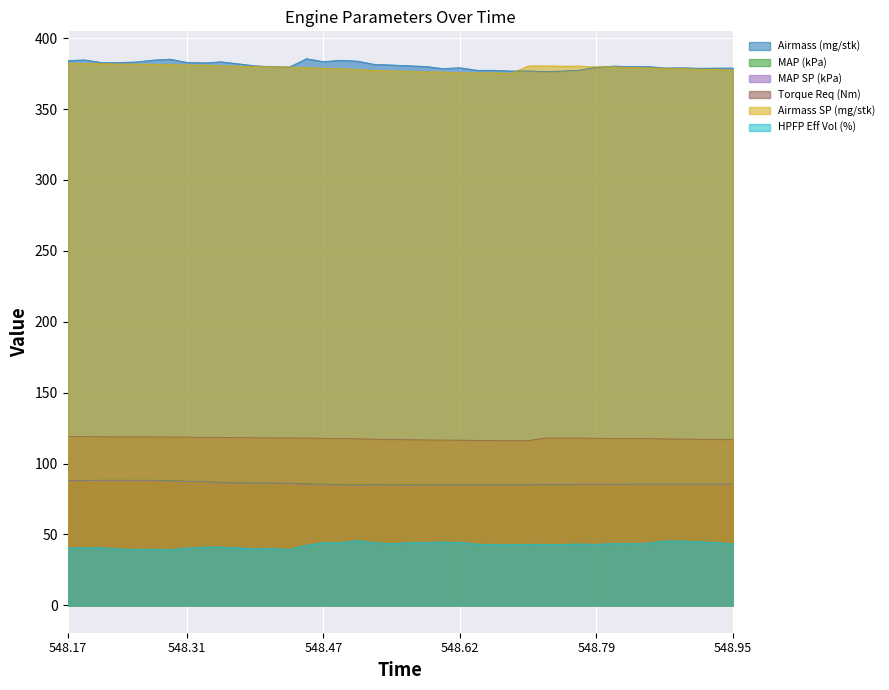

What are all the series names shown in the legend?

Airmass (mg/stk), MAP (kPa), MAP SP (kPa), Torque Req (Nm), Airmass SP (mg/stk), HPFP Eff Vol (%)